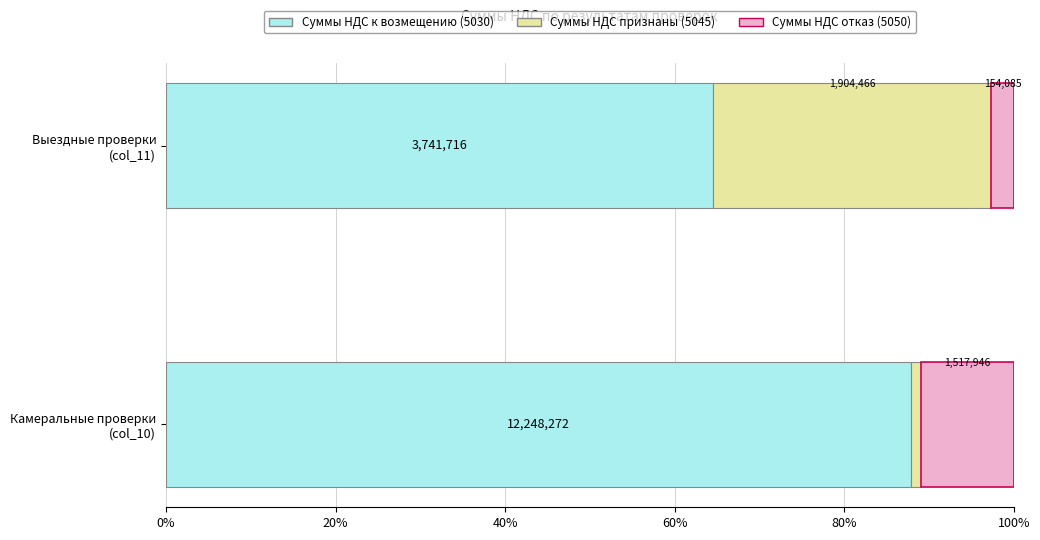

What are all the series names shown in the legend?

Суммы НДС к возмещению (5030), Суммы НДС признаны (5045), Суммы НДС отказ (5050)